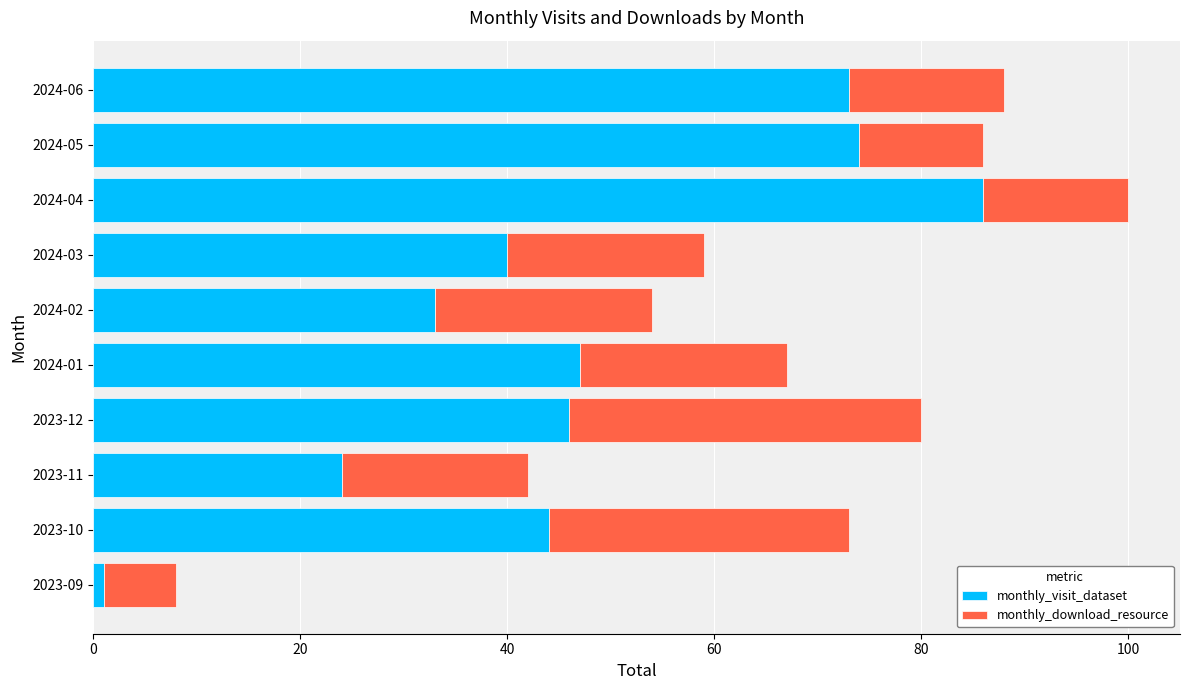

True or false: monthly_visit_dataset has a value of 1 at 2023-09.

True